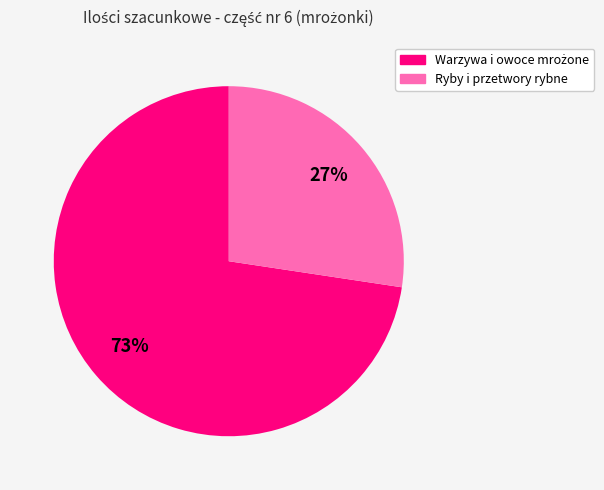

Does any single category account for the majority?

Yes